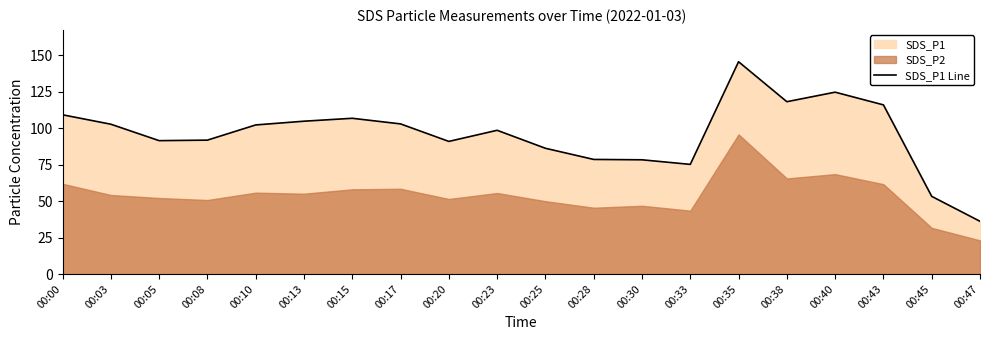

What is the sum of the values at 00:30 and 00:40?

203.0